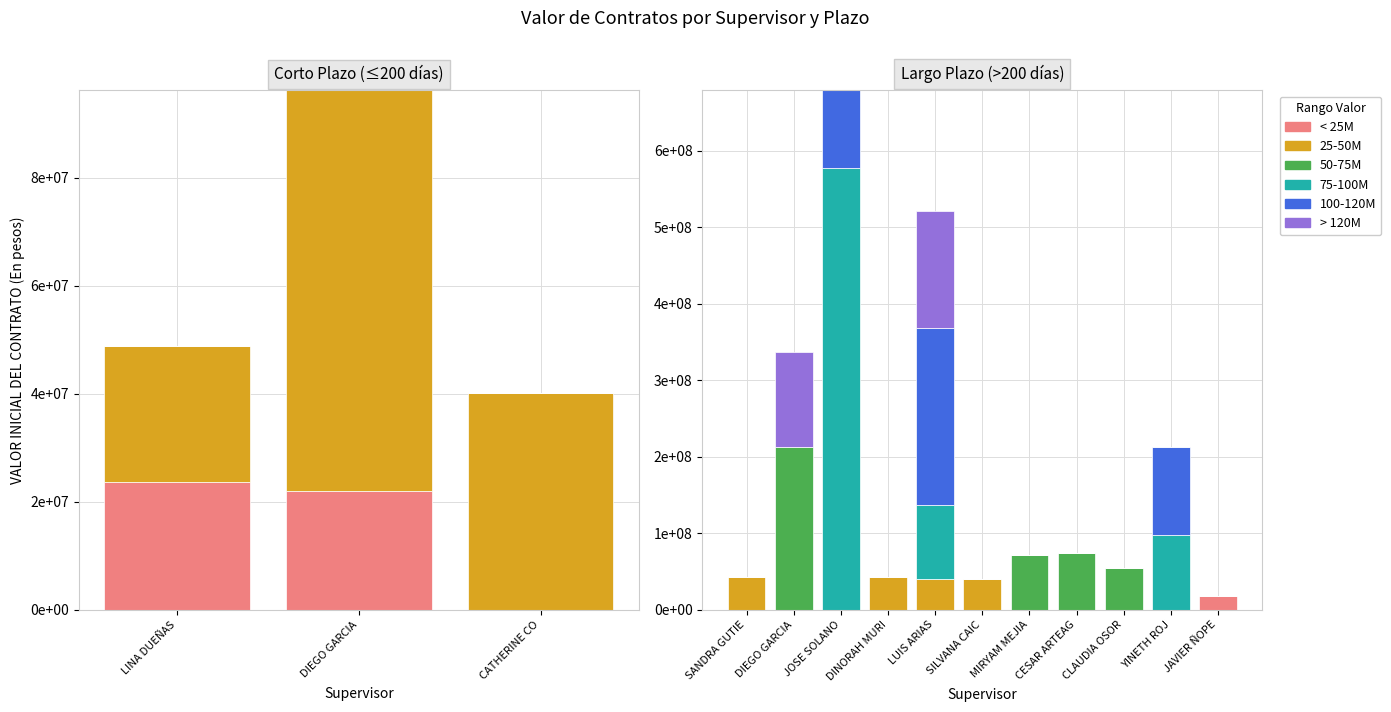

Between 6 and 5, which is larger?

6